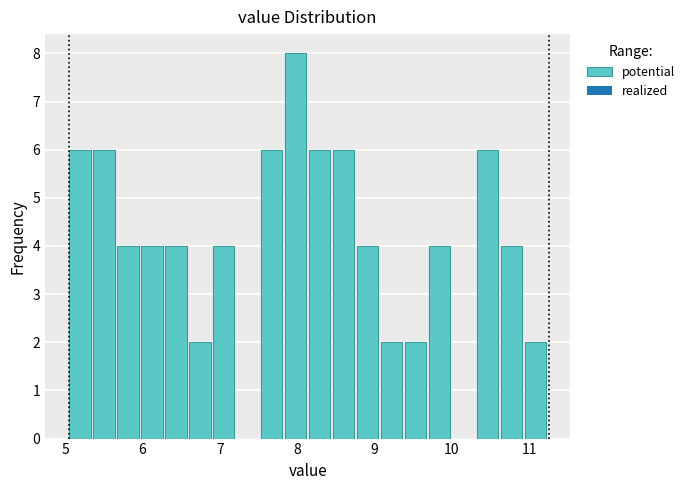

Around what value on the x-axis is the tallest bar? Give the approximate position of its centre, as read against the axis.

8.0